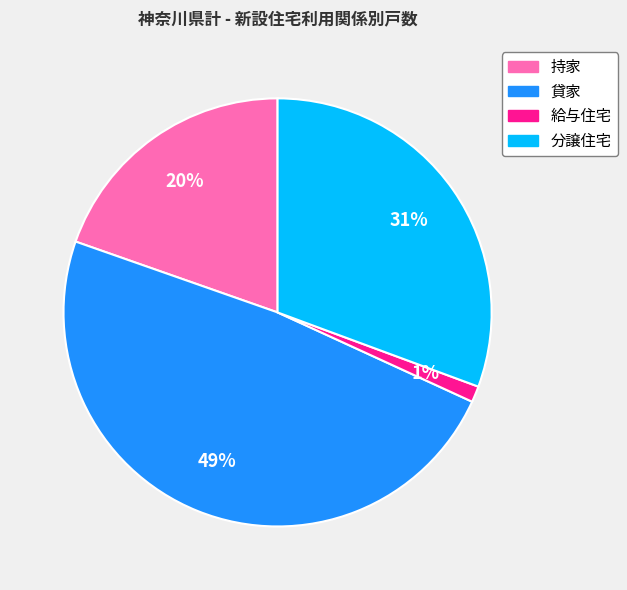

To the nearest percent, what is the average slice percentage?

25%